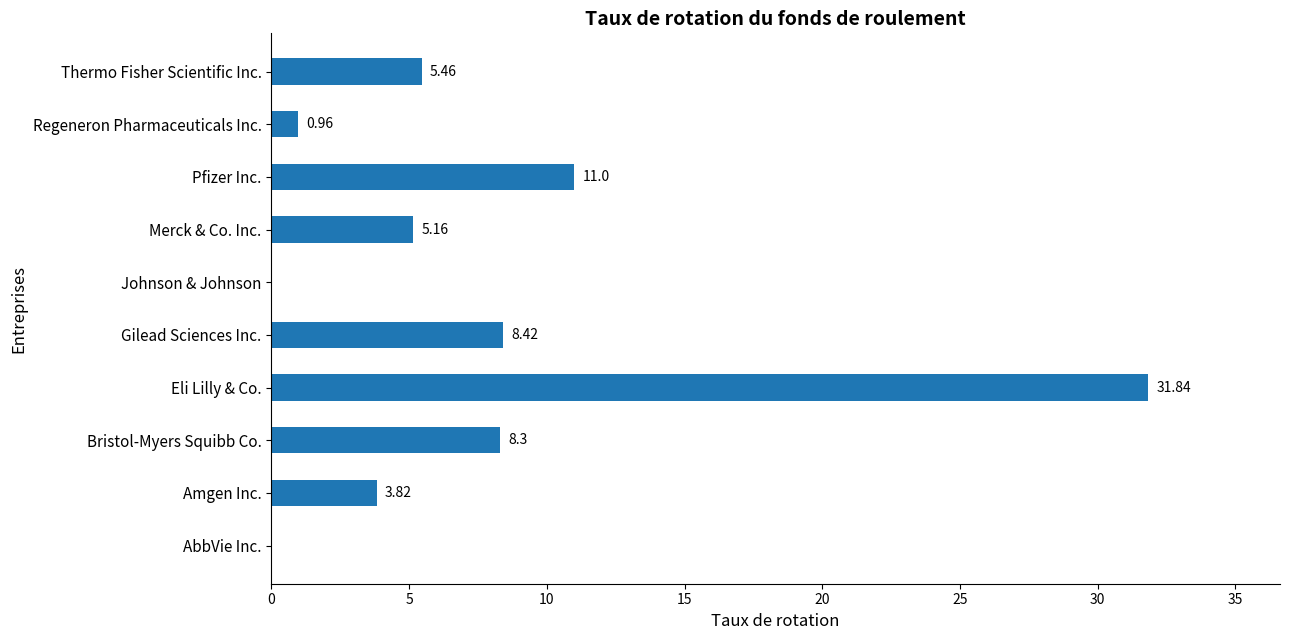

Which label corresponds to the largest value in the chart?

Eli Lilly & Co.